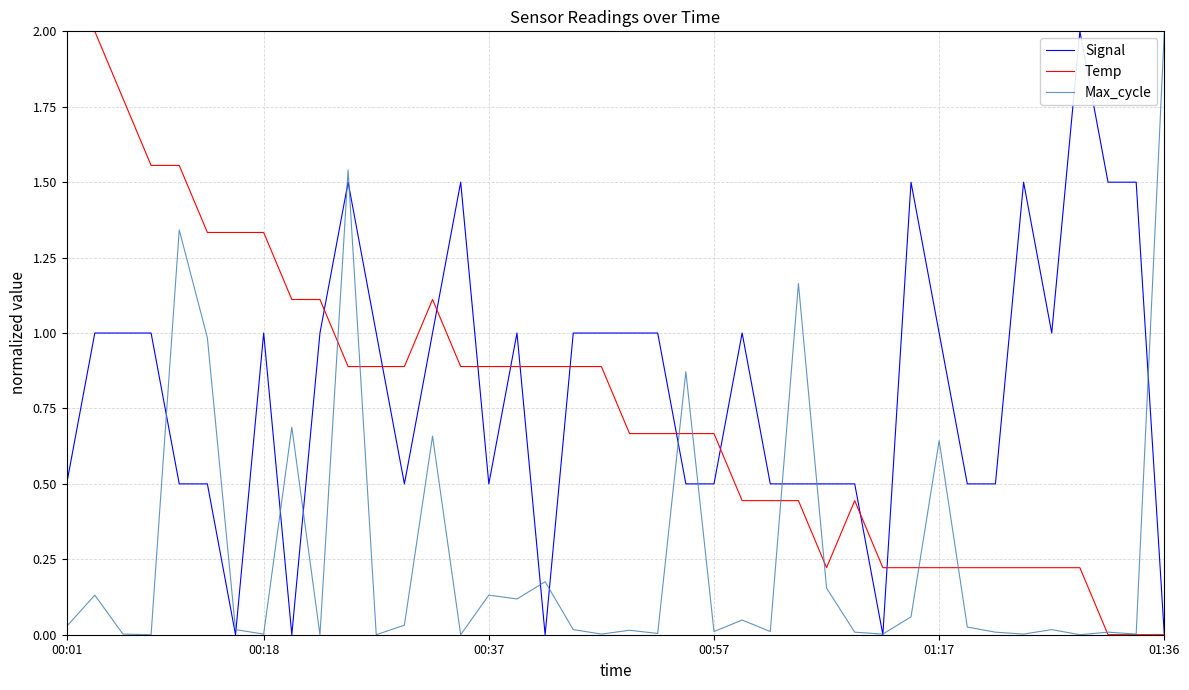

What is the maximum value shown in the chart?

2.0